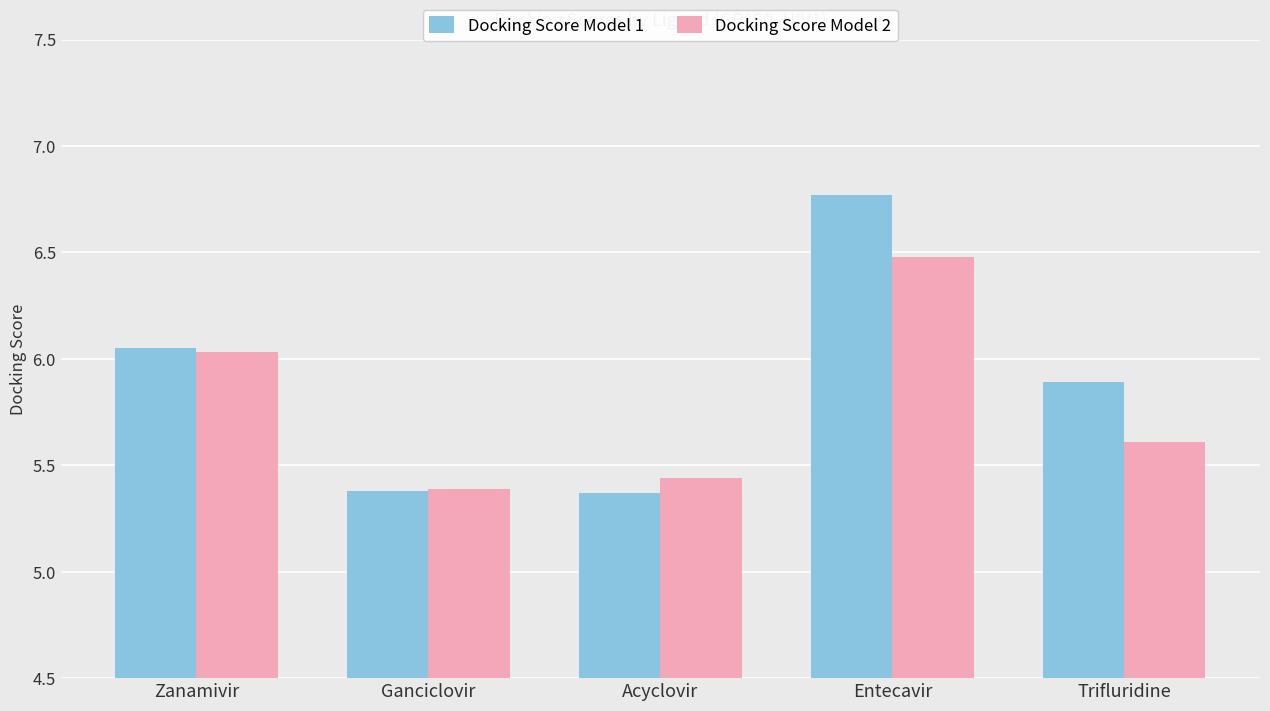

Which series has the largest range (max minus min)?

Docking Score Model 1